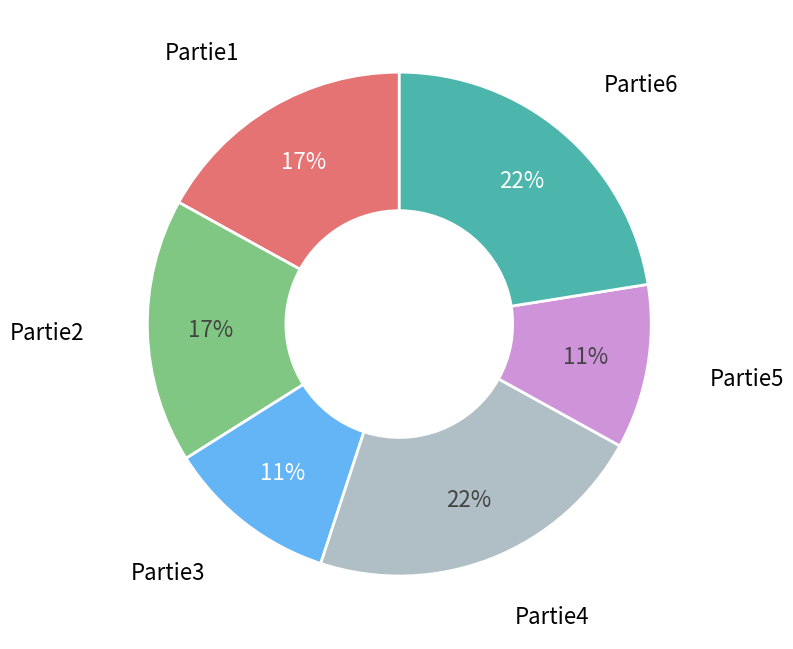

To the nearest percent, what is the average slice percentage?

17%